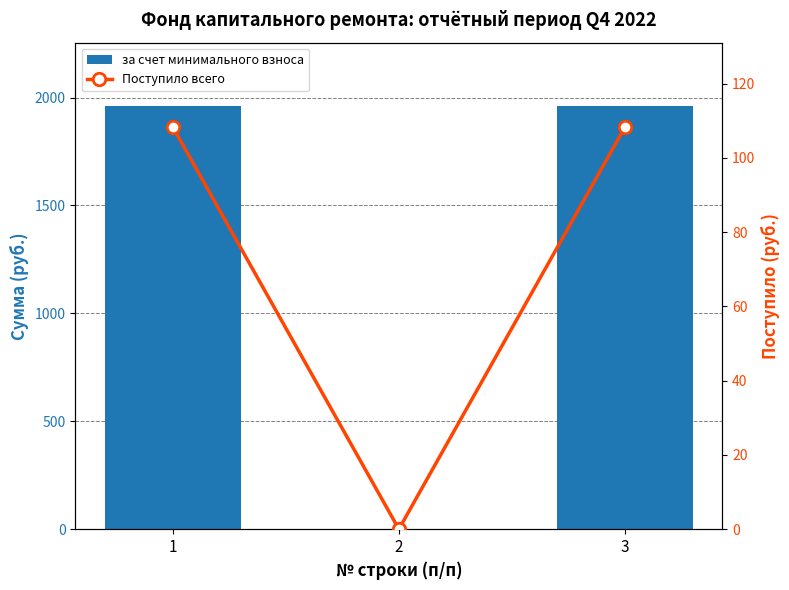

What is the sum of the за счет минимального взноса values at 3 and 2?

1960.2